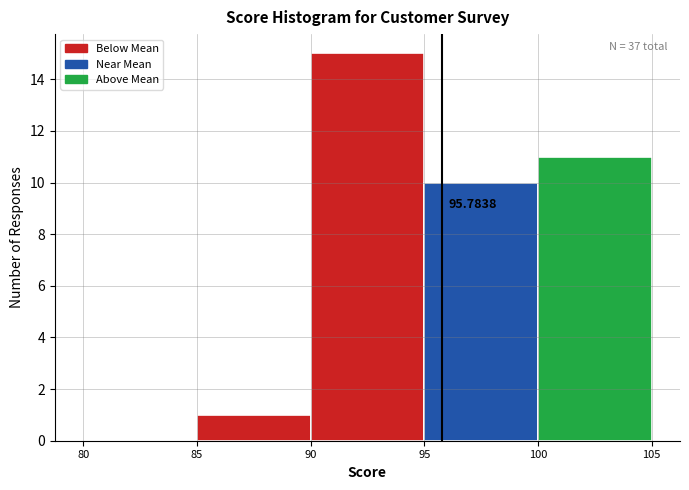

Which range on the x-axis has the tallest bar?

90 to 95